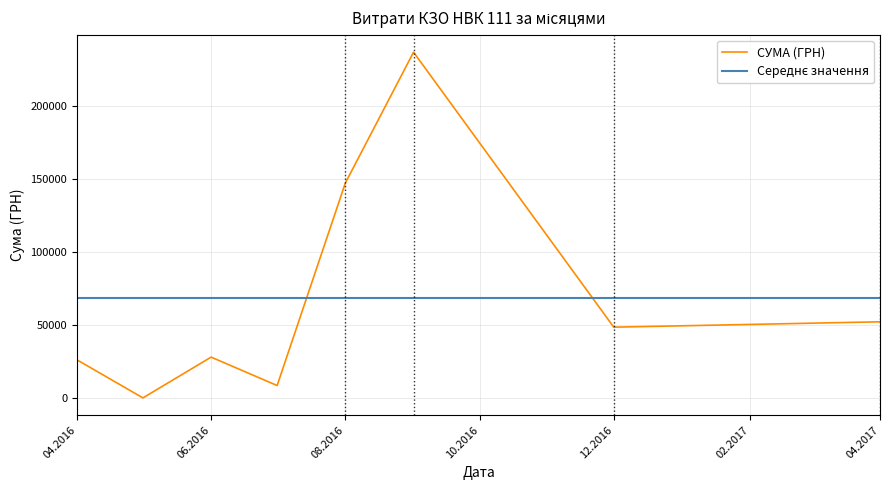

The value of СУМА (ГРН) at 06.2016 is 16814.8. True or false?

False